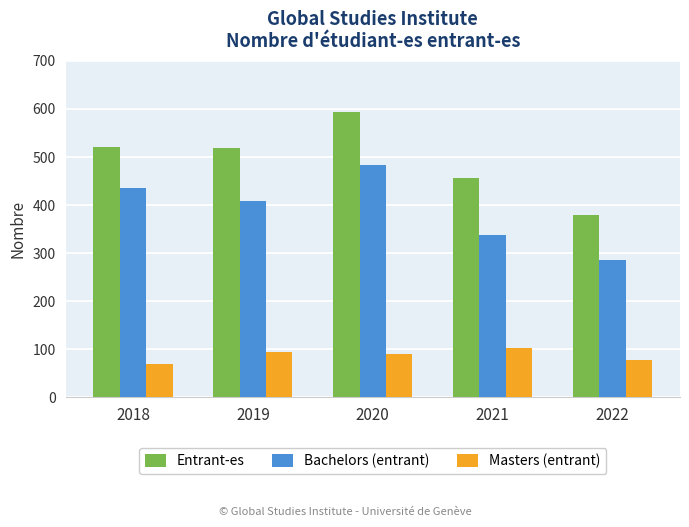

Are the bars horizontal?

No